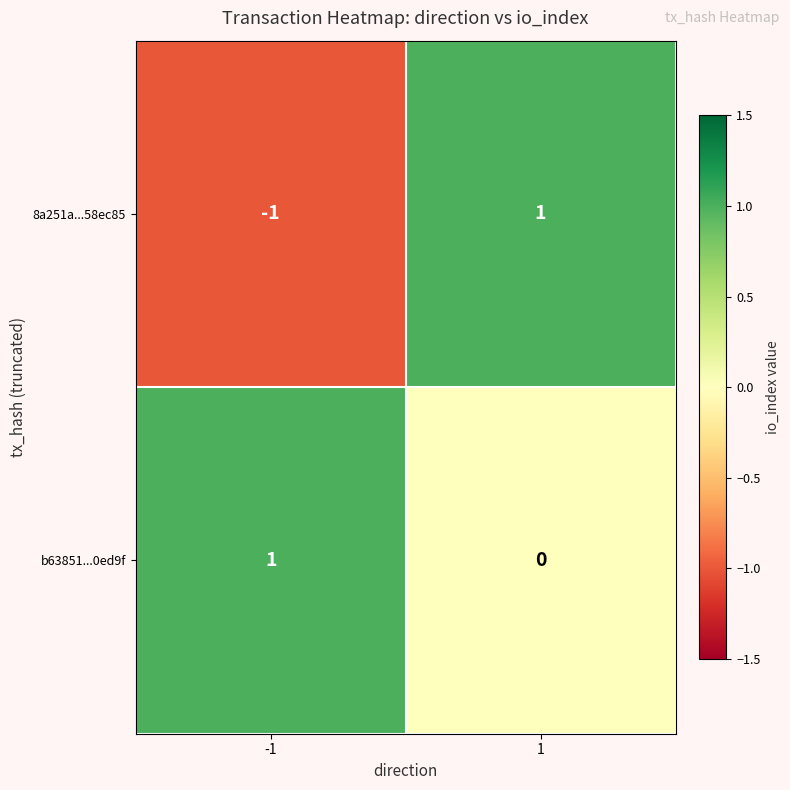

Which series has the widest spread of values?

8a251a...58ec85